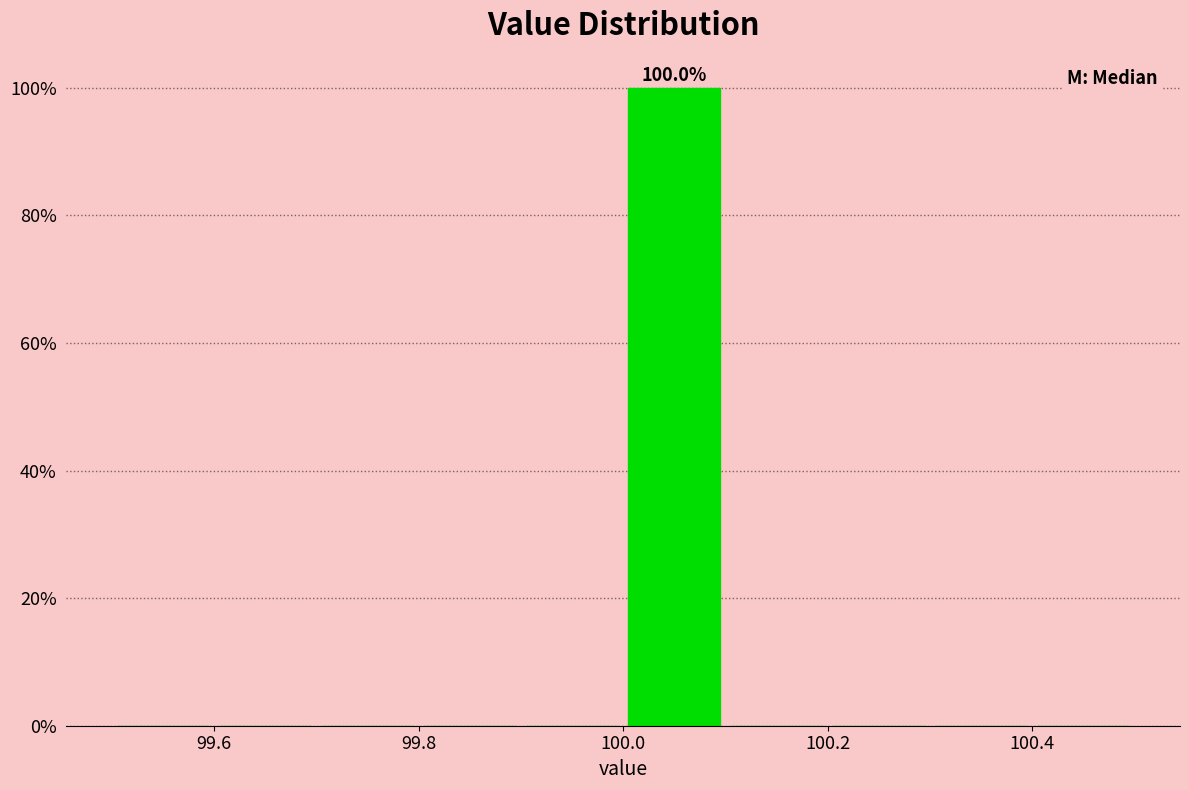

Which range on the x-axis has the tallest bar?

100.0 to 100.1